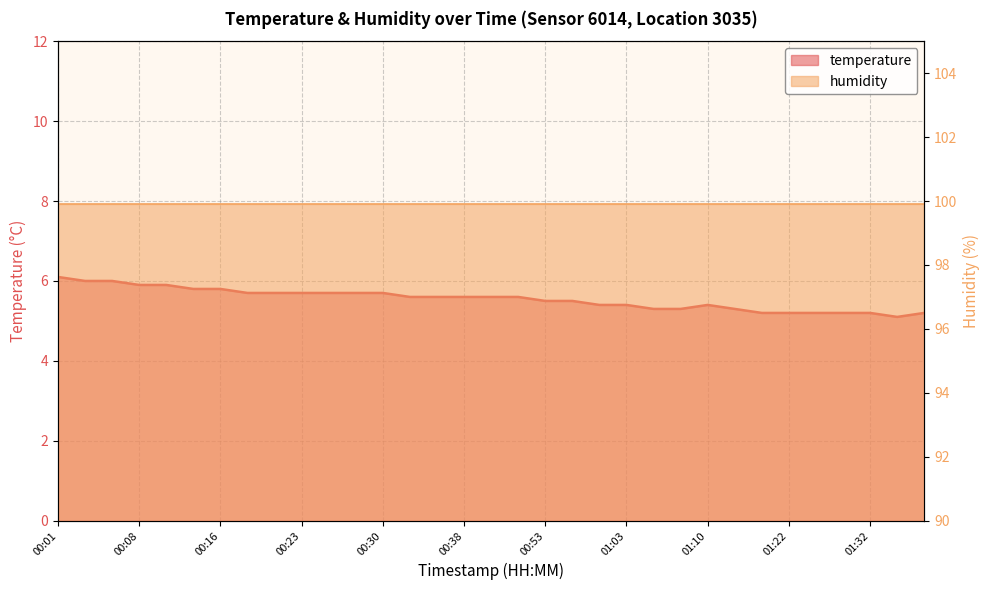

True or false: the data shows 5.6 at 00:33.

True